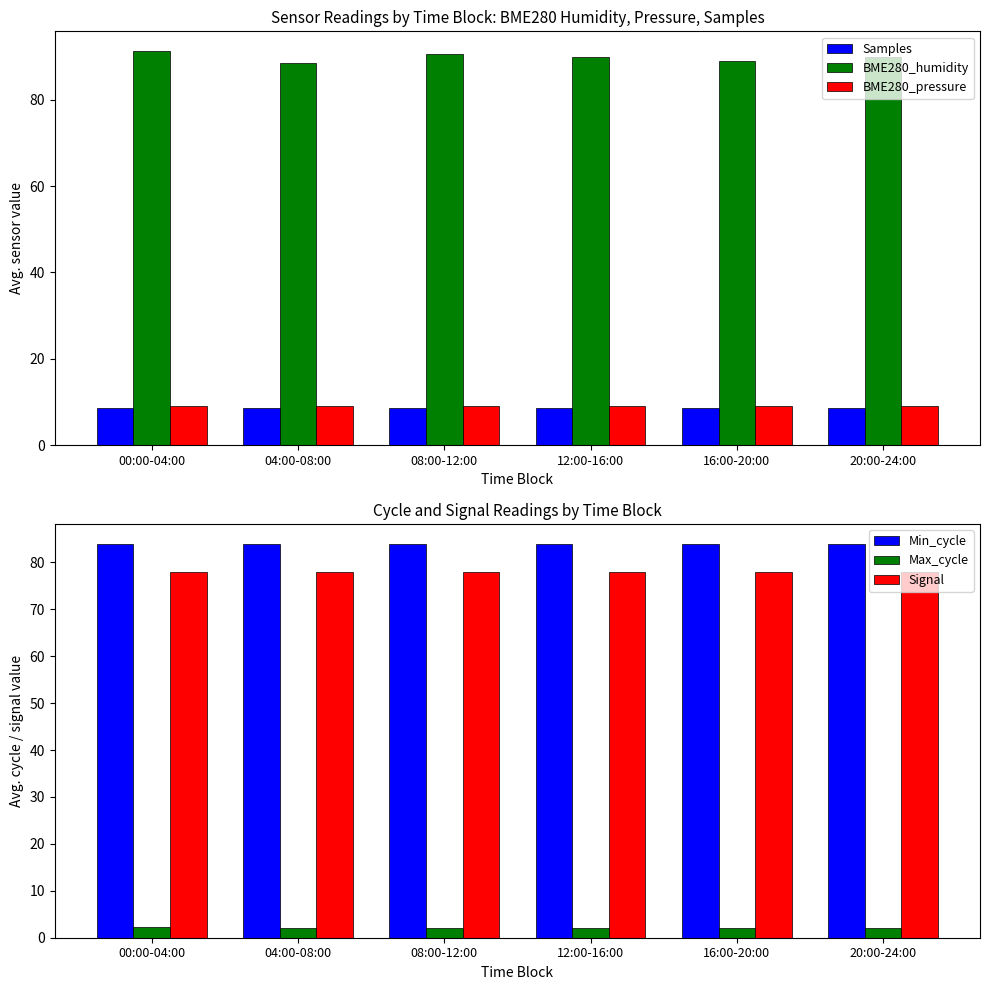

Is it true that Max_cycle equals 0.6 at 12:00-16:00?

False